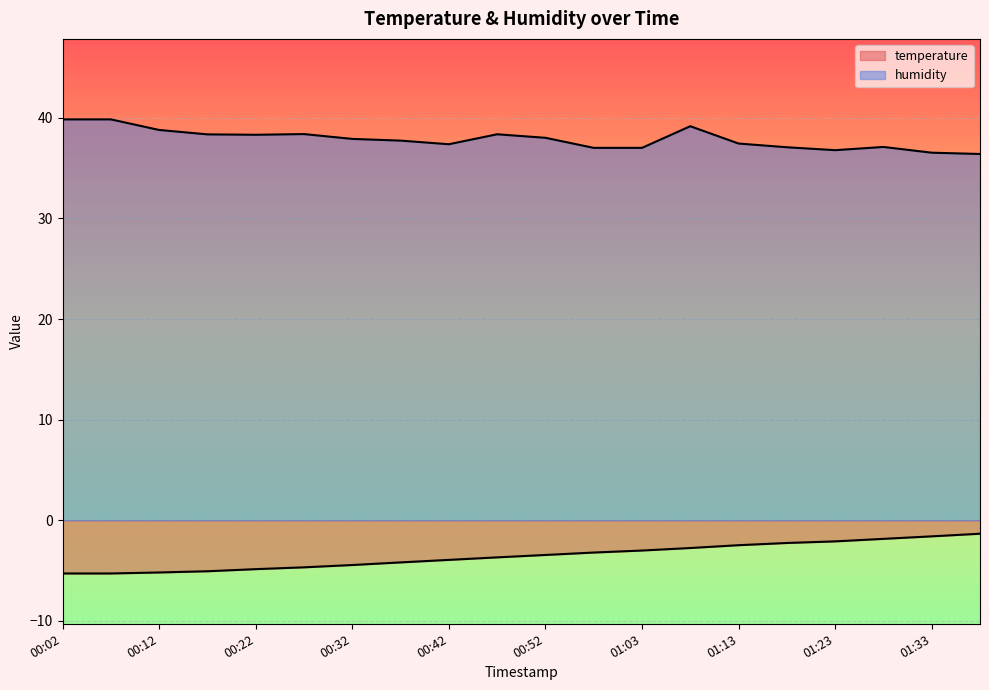

Between 00:12 and 01:33, which series saw the biggest shift?

temperature